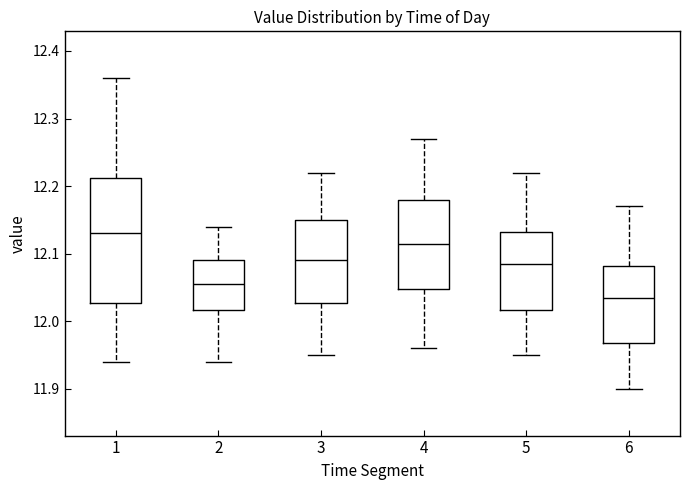

Reading left to right, read every box against the y-axis: the position of its median line, the range the box covers, and the ends of its whiskers. The values are not printed on the chart, so give them approximately, as read against the axis.

1: median 12.13, box 12.03 to 12.21, whiskers 11.94 to 12.36
2: median 12.06, box 12.02 to 12.09, whiskers 11.94 to 12.14
3: median 12.09, box 12.03 to 12.15, whiskers 11.95 to 12.22
4: median 12.12, box 12.05 to 12.18, whiskers 11.96 to 12.27
5: median 12.09, box 12.02 to 12.13, whiskers 11.95 to 12.22
6: median 12.04, box 11.97 to 12.08, whiskers 11.90 to 12.17